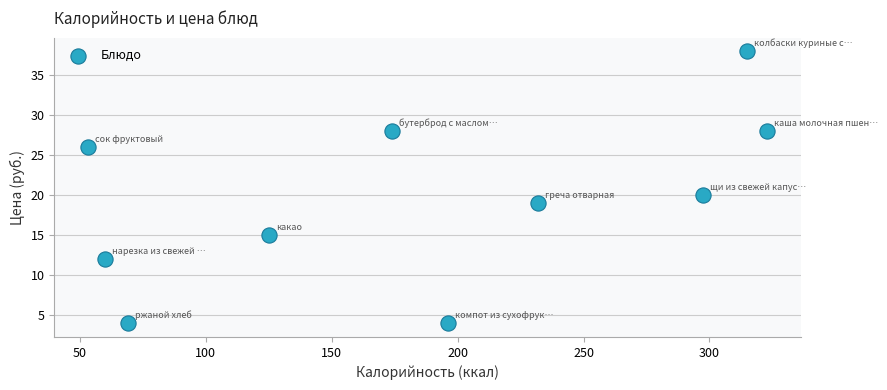

What is the range of Y values (max minus min)?

34